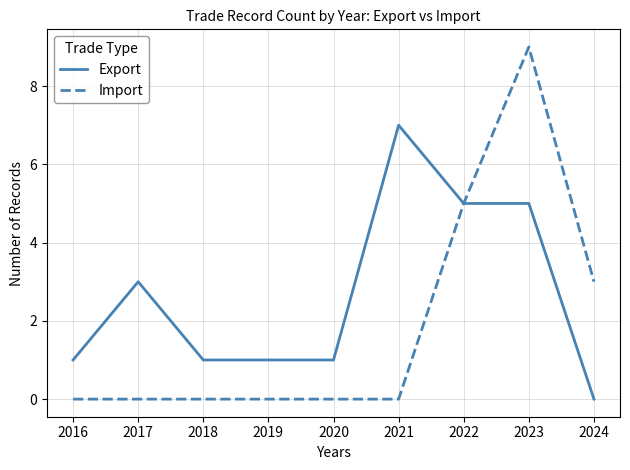

What is the difference between the Export values at 2017 and 2020?

2